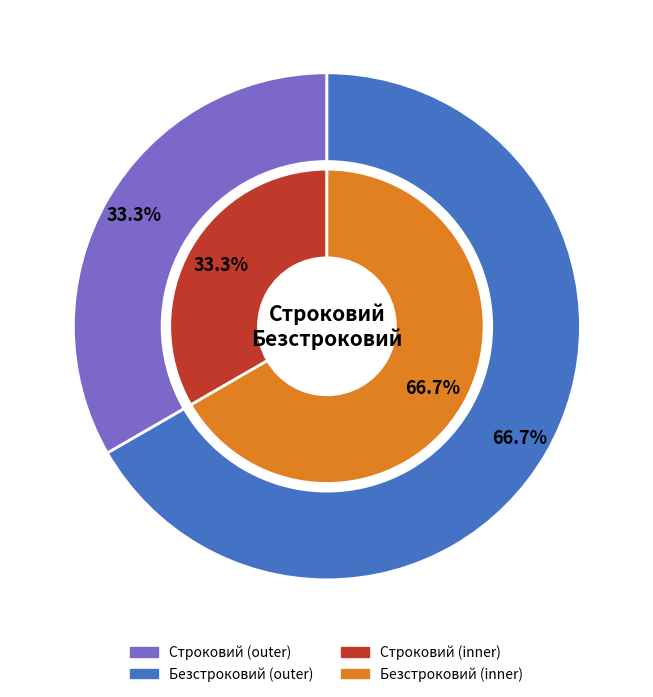

Which category has the biggest portion of the pie?

Безстроковий